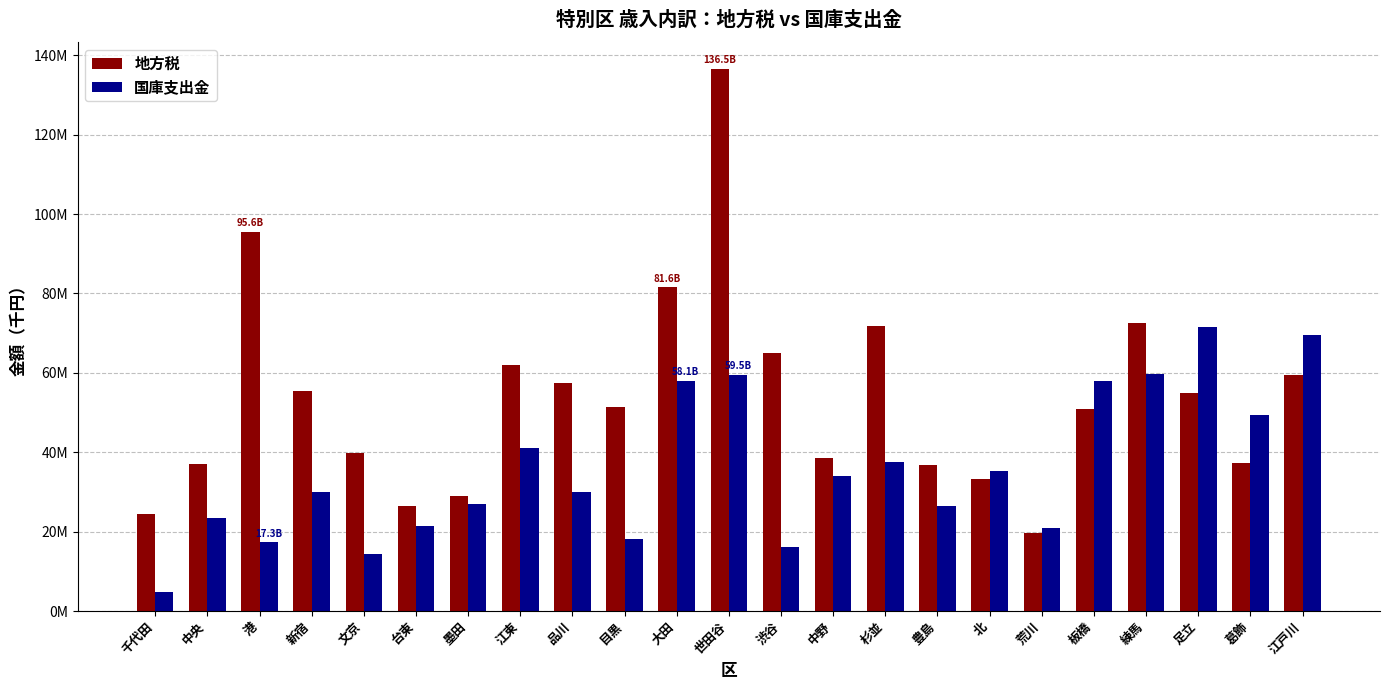

At which category is the sum across all series the highest?

世田谷